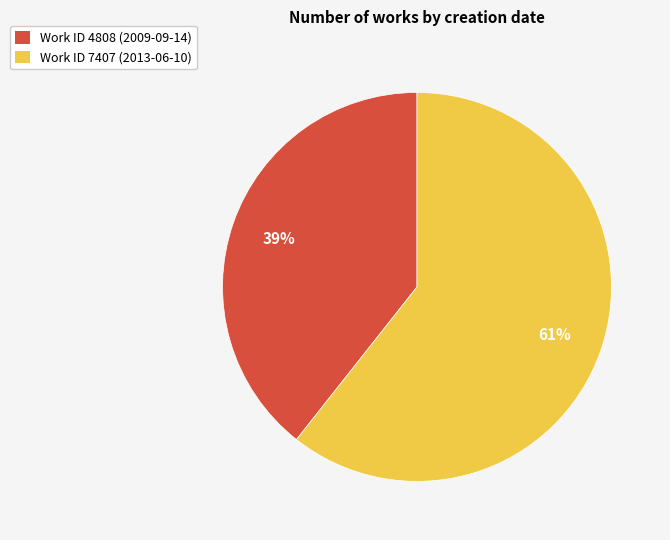

Combined, do Work ID 4808 (2009-09-14) and Work ID 7407 (2013-06-10) account for over 50%?

Yes